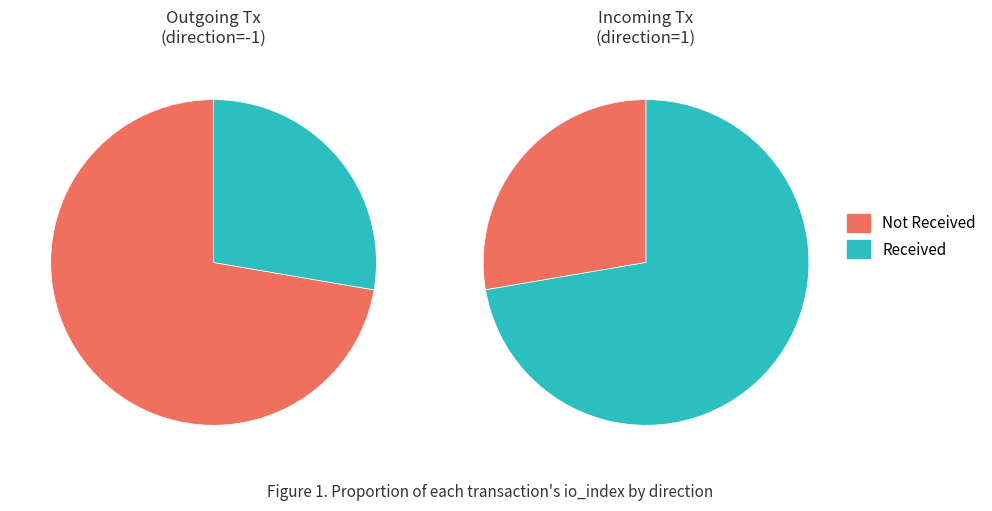

Do direction and io_index together represent more than half of the pie?

Yes